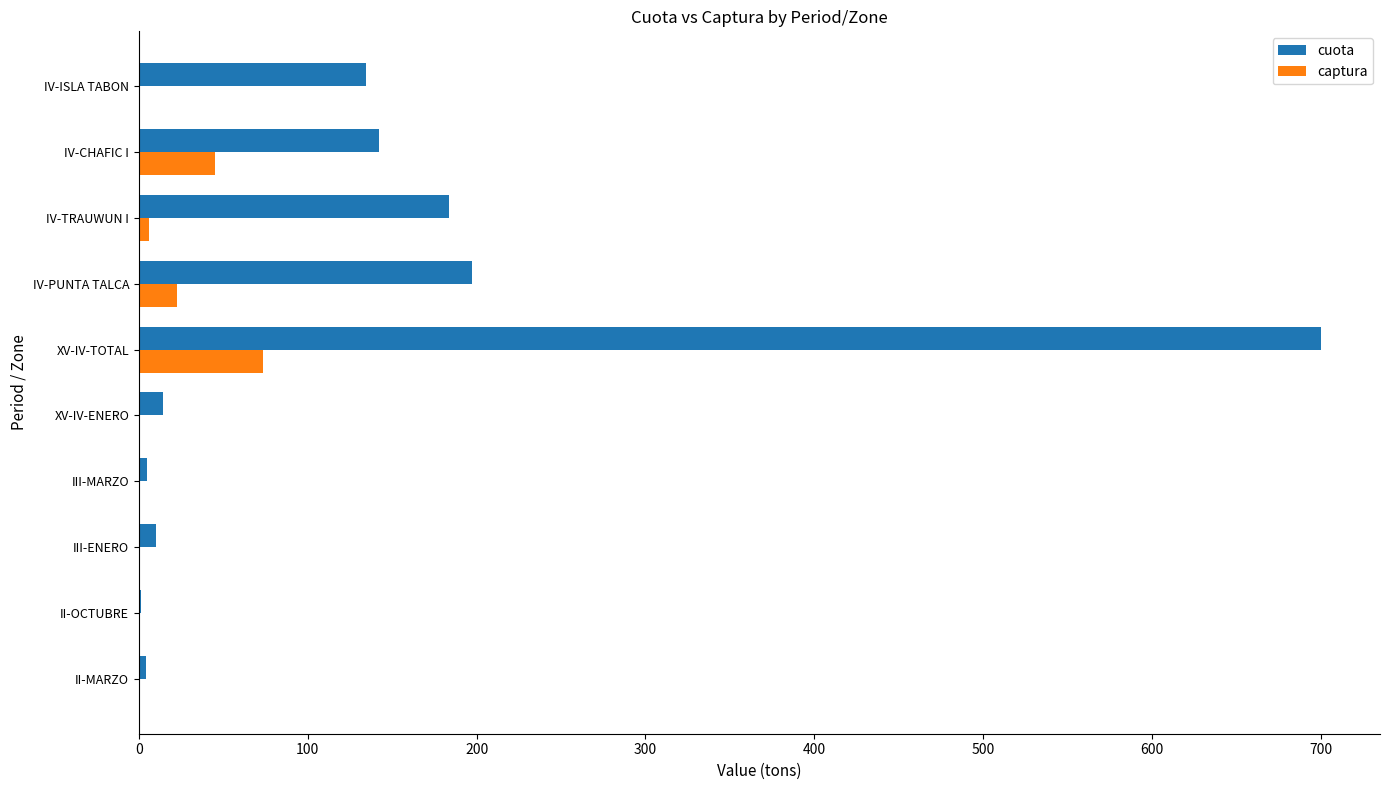

At which label is captura closest to 36?

IV-CHAFIC I